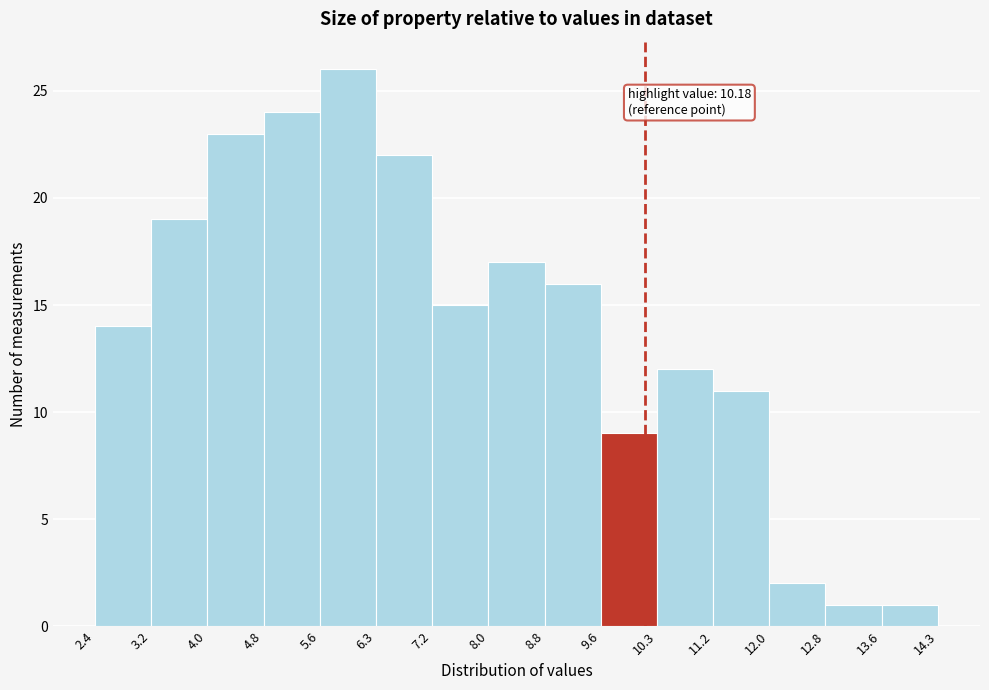

Which range on the x-axis has the tallest bar?

5.6 to 6.3